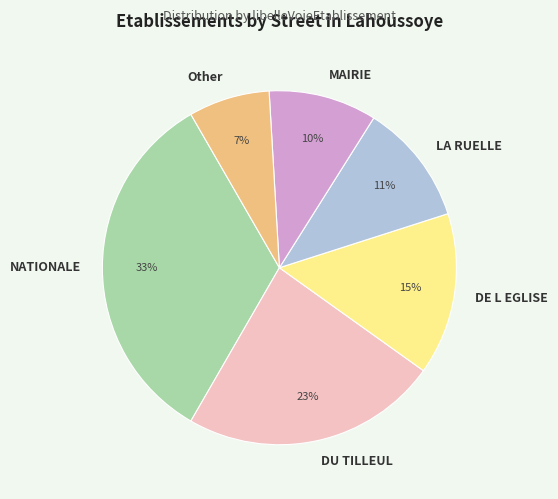

Is the sum of MAIRIE and DE L EGLISE greater than half?

No